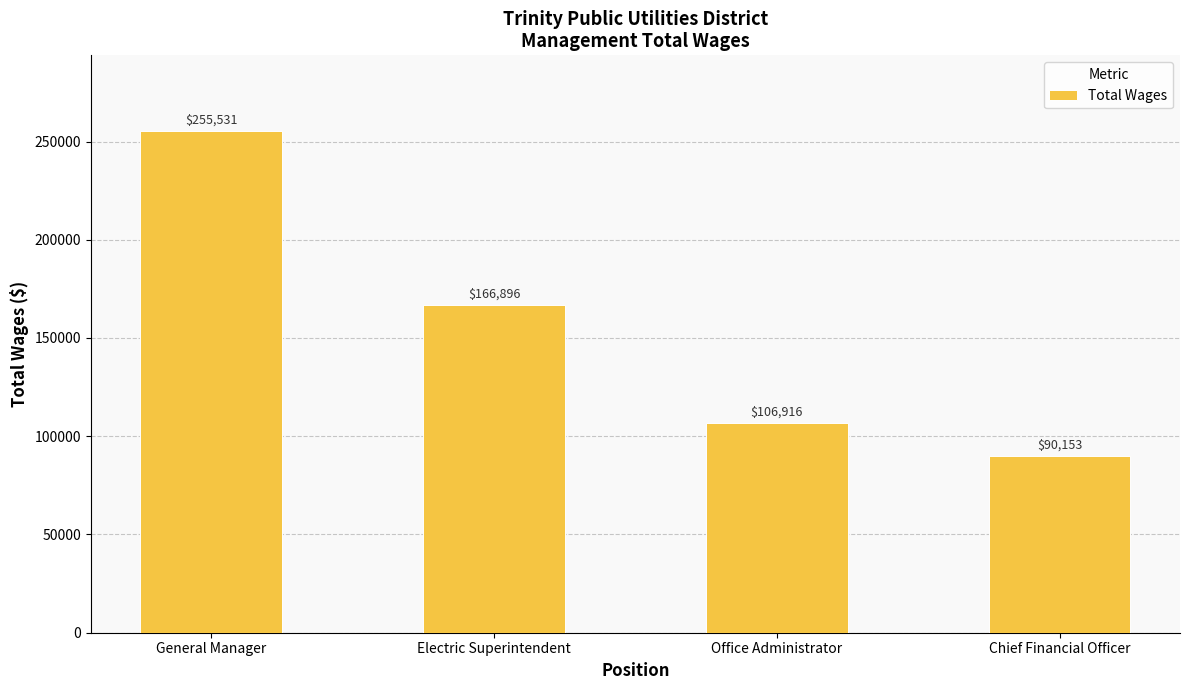

Rank the categories by value from lowest to highest.

Chief Financial Officer, Office Administrator, Electric Superintendent, General Manager